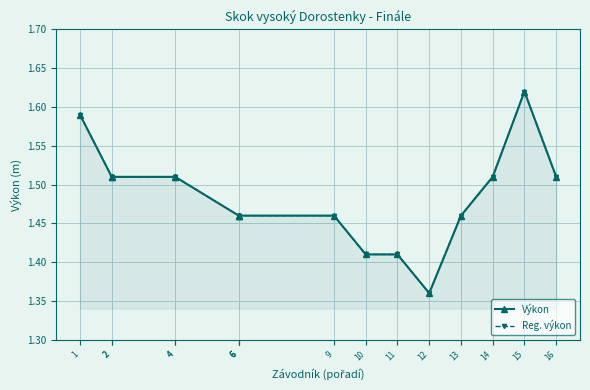

What is the difference between the second highest and second lowest values in the Reg. výkon series?

0.2